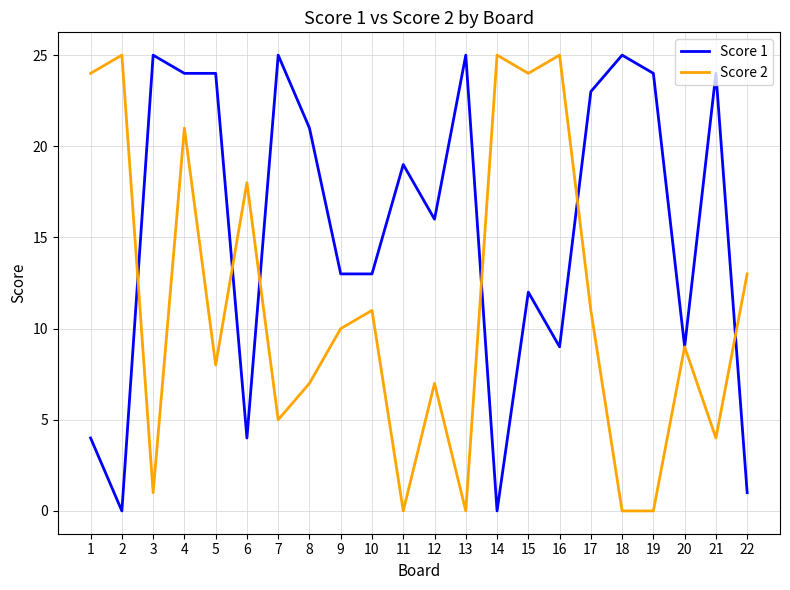

What is the total value across all series at 18?

25